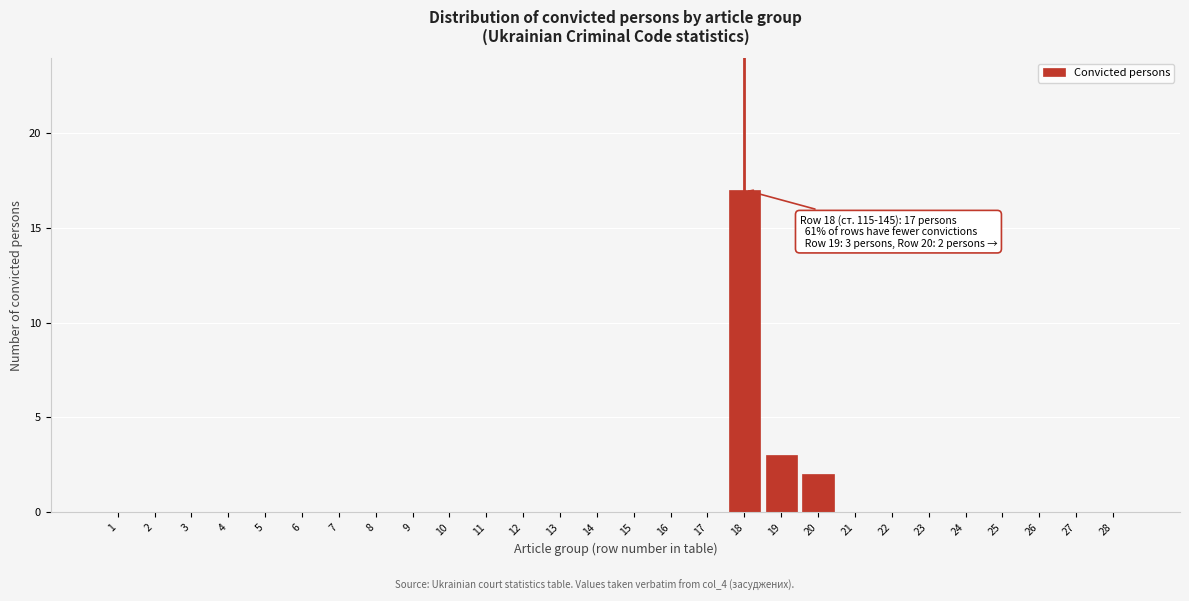

Reading left to right, transcribe all the data shown in this chart.

1=0	2=0	3=0	4=0	5=0	6=0	7=0	8=0	9=0	10=0	11=0	12=0	13=0	14=0	15=0	16=0	17=0	18=17	19=3	20=2	21=0	22=0	23=0	24=0	25=0	26=0	27=0	28=0